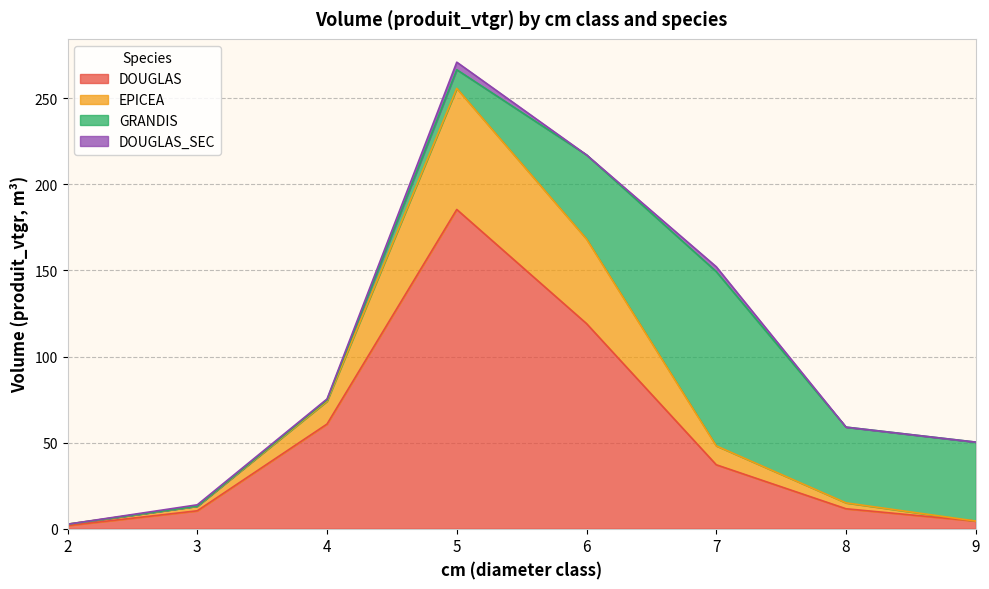

What is the sum of all DOUGLAS values?

430.7